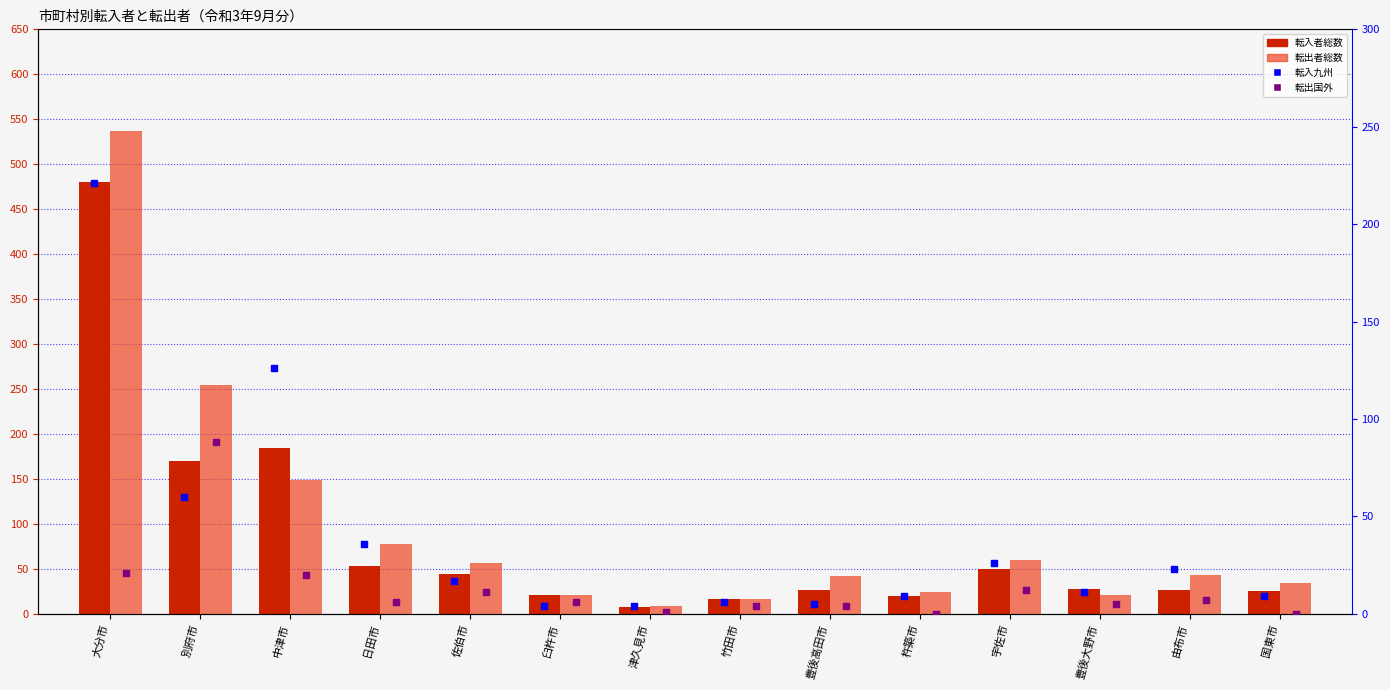

Which series contains the lowest Y value?

転出国外